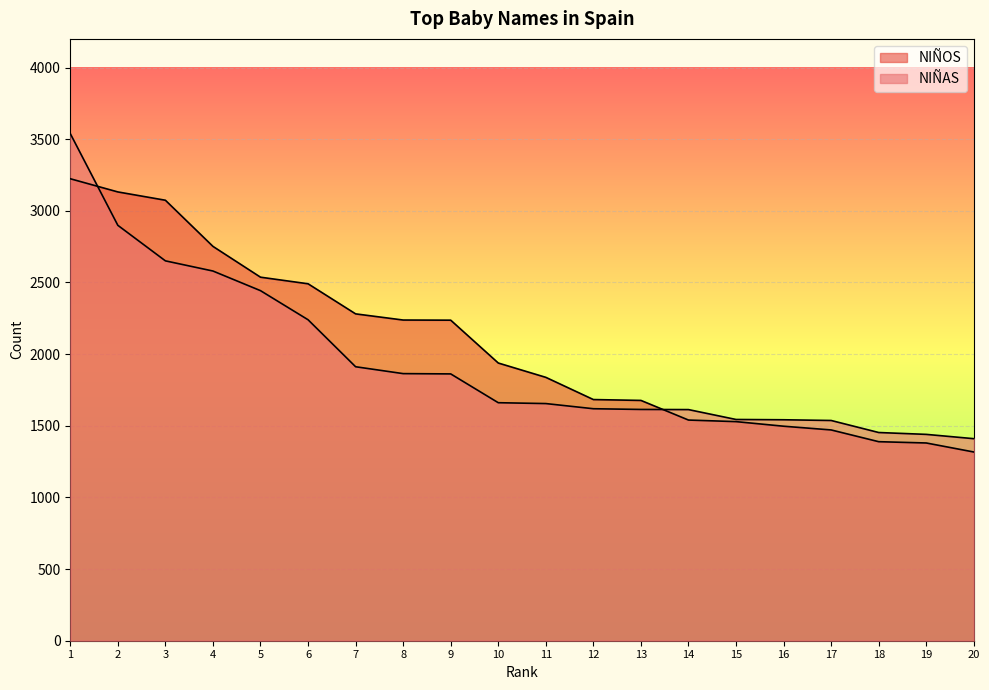

What is the greatest value displayed?

3539